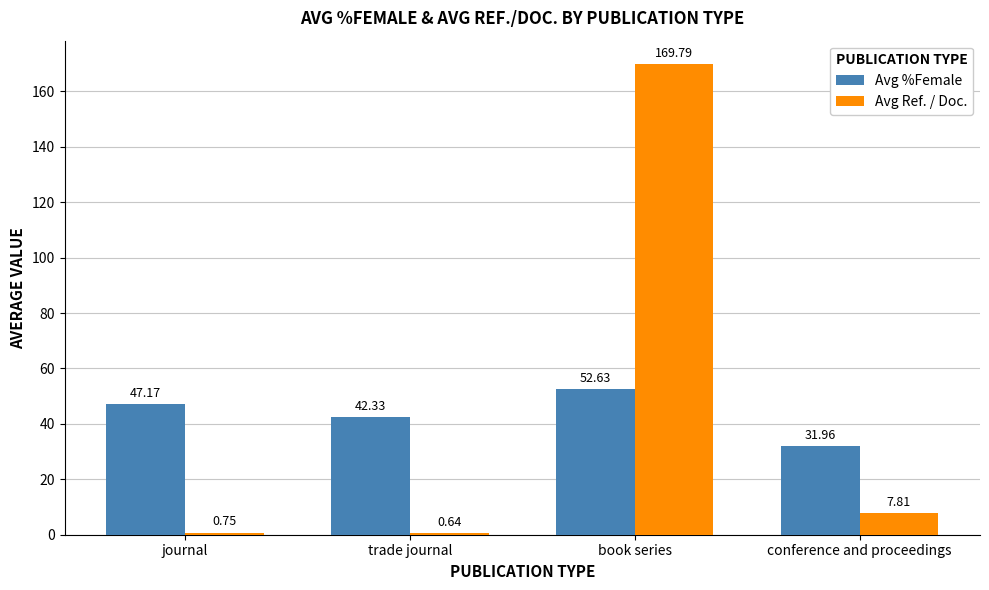

Read the Avg Ref. / Doc. value at conference and proceedings.

7.8